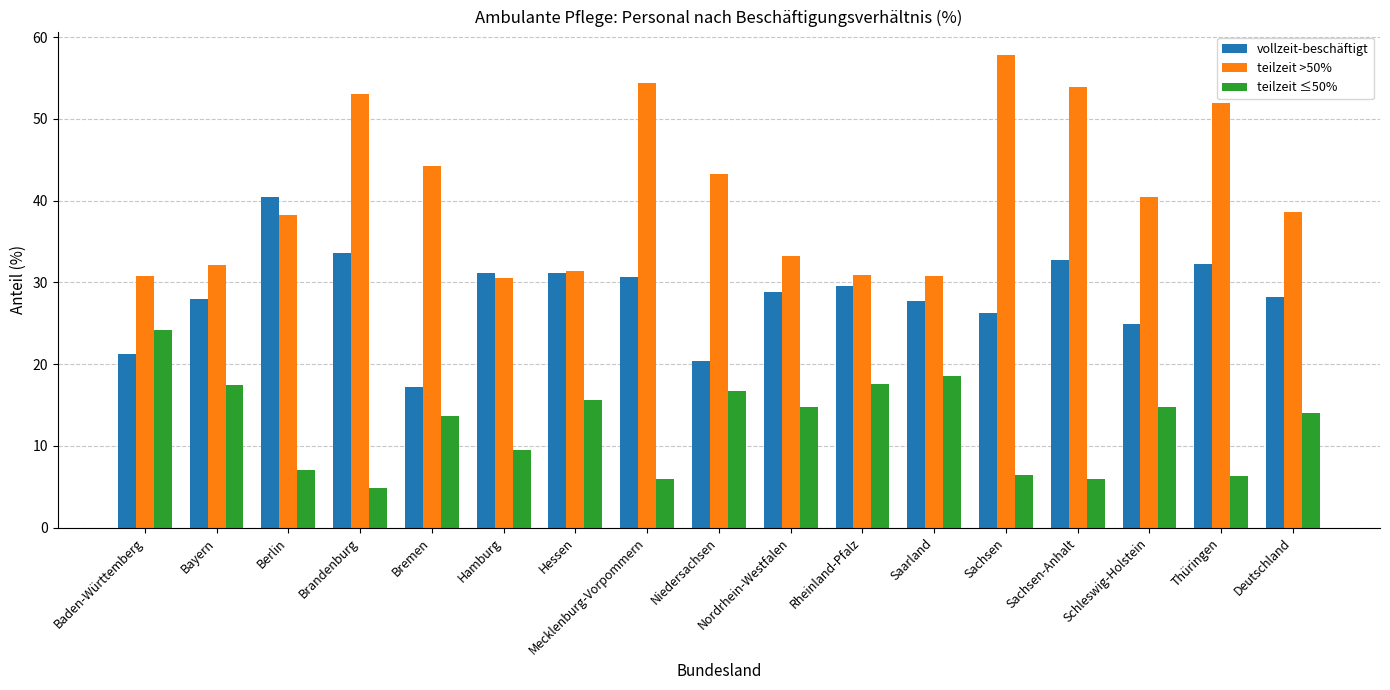

Count the number of data series in this chart.

3